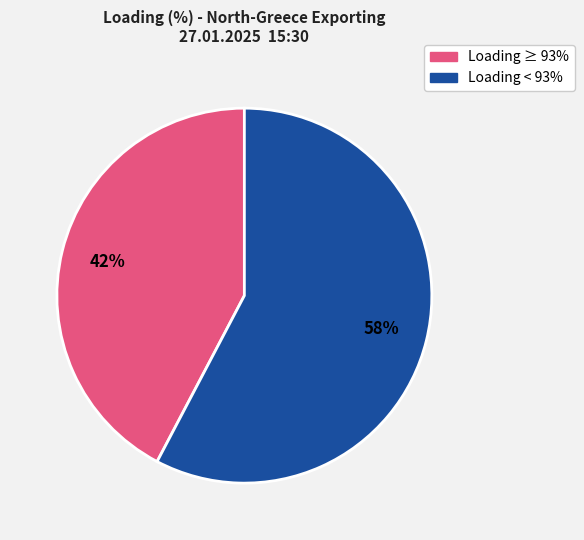

Does any single category account for the majority?

Yes